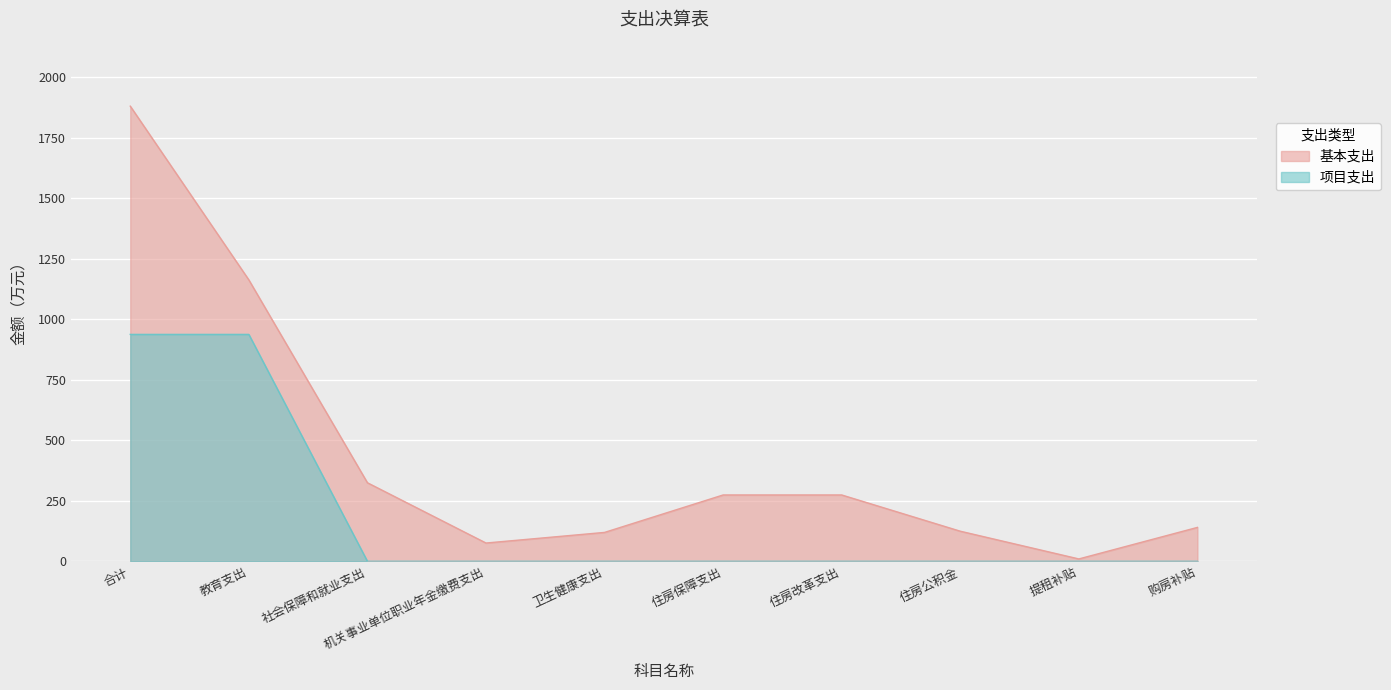

Which series has the largest total across all categories?

基本支出